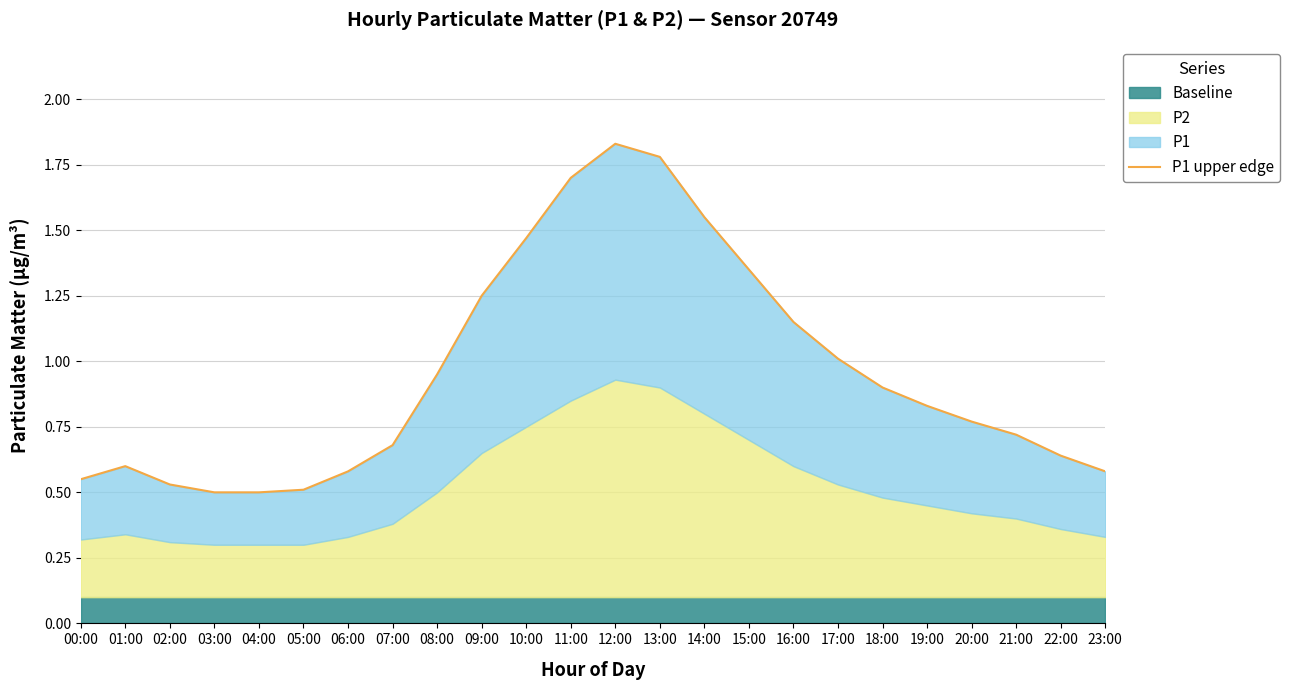

What is the maximum value shown in the chart?

1.8